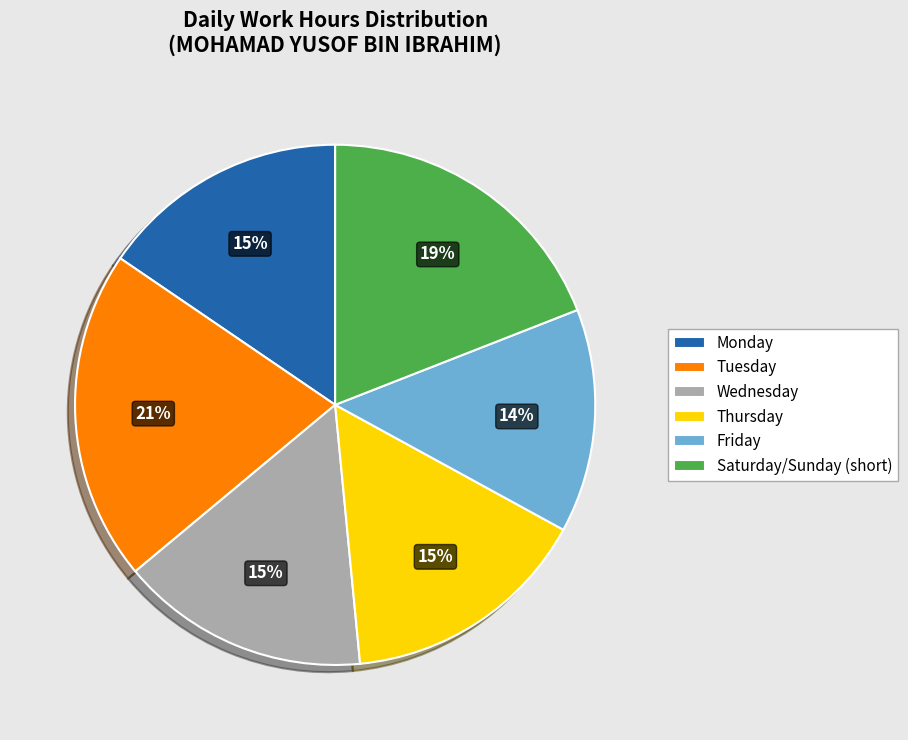

Does any single category account for the majority?

No